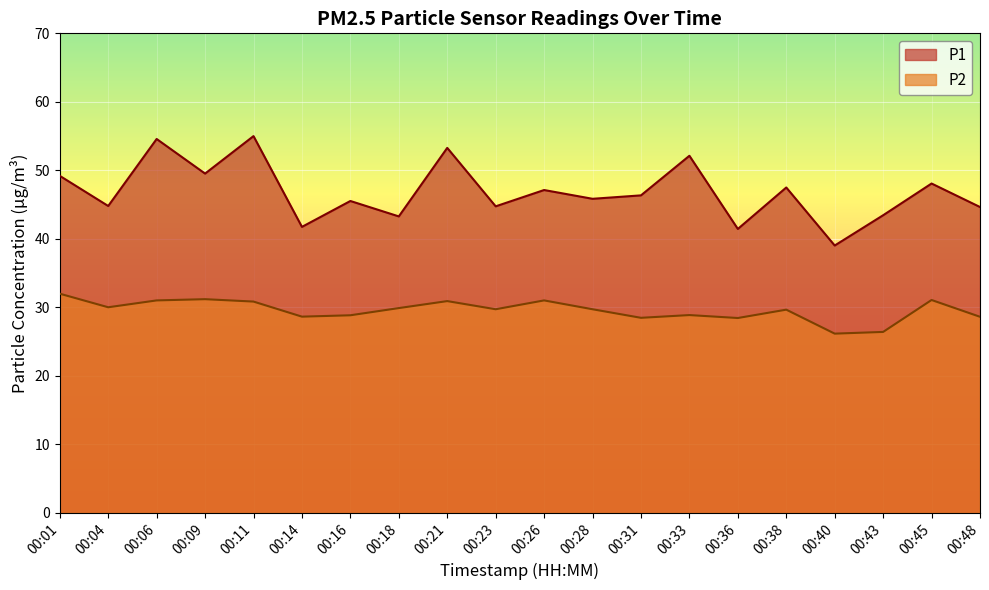

At which category does P2 reach its first local peak?

00:09